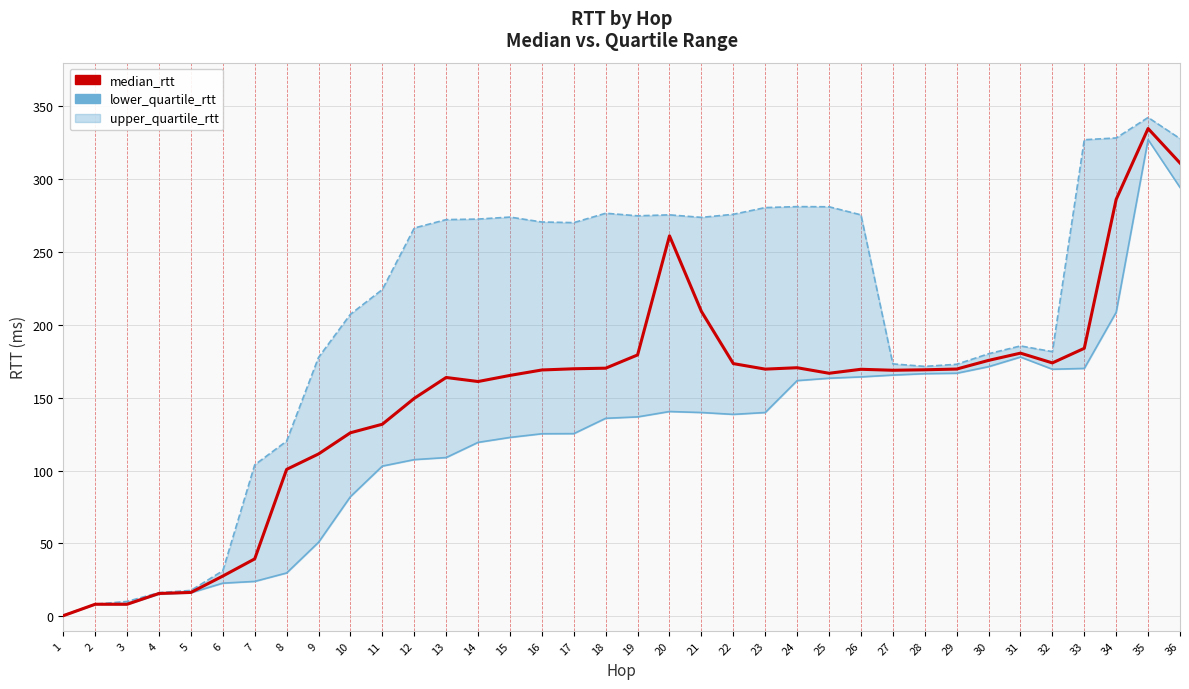

What is the difference between the second highest and minimum values in the median_rtt series?

310.7